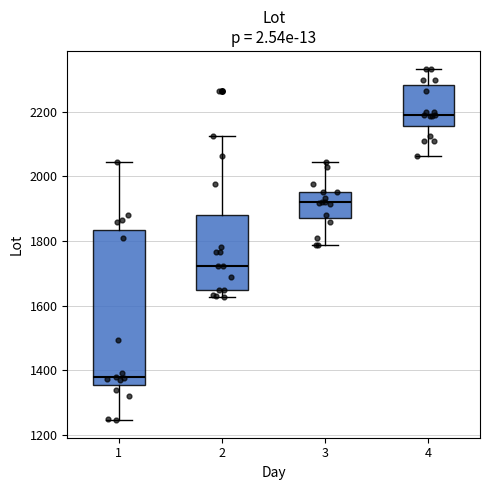

Reading left to right, read every box against the y-axis: the position of its median line, the range the box covers, and the ends of its whiskers. The values are not printed on the chart, so give them approximately, as read against the axis.

1: median 1380, box 1360 to 1840, whiskers 1240 to 2040
2: median 1720, box 1640 to 1880, whiskers 1620 to 2120
3: median 1920, box 1880 to 1960, whiskers 1780 to 2040
4: median 2180, box 2160 to 2280, whiskers 2060 to 2340